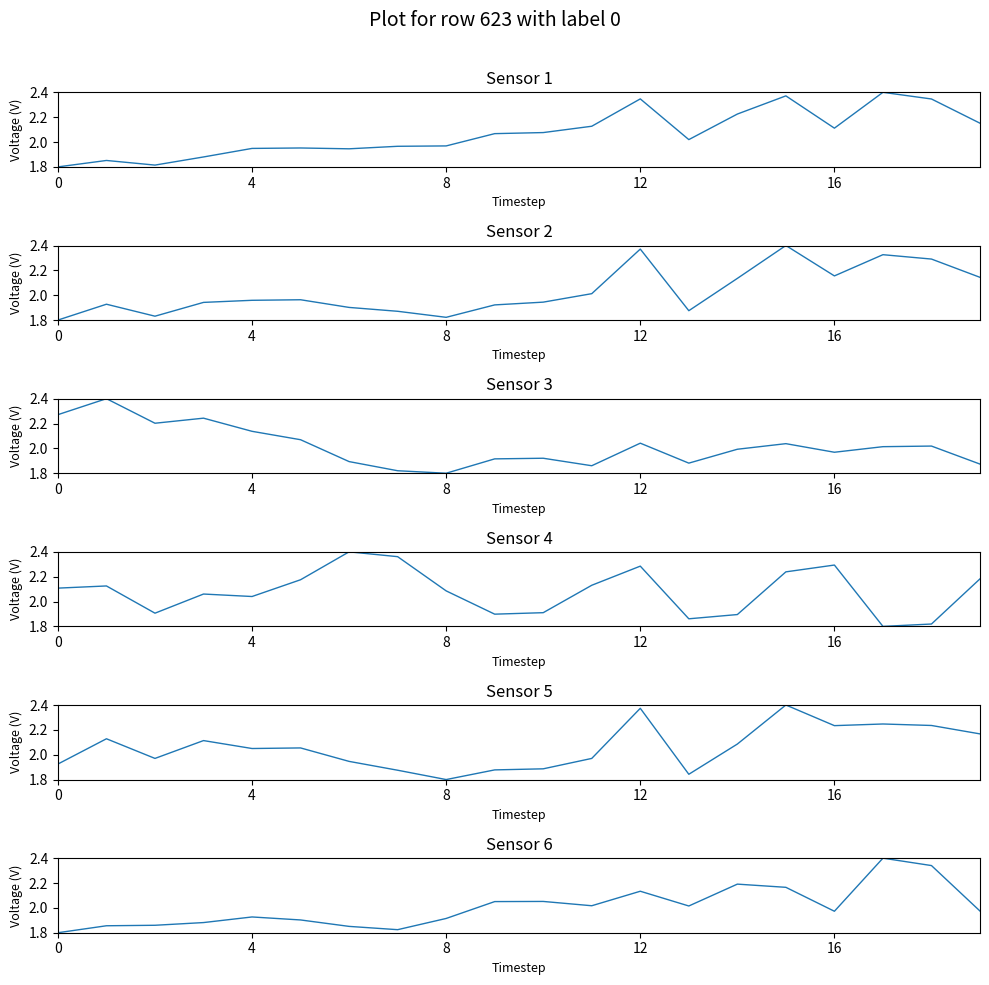

Where is the first local minimum for SA?

8